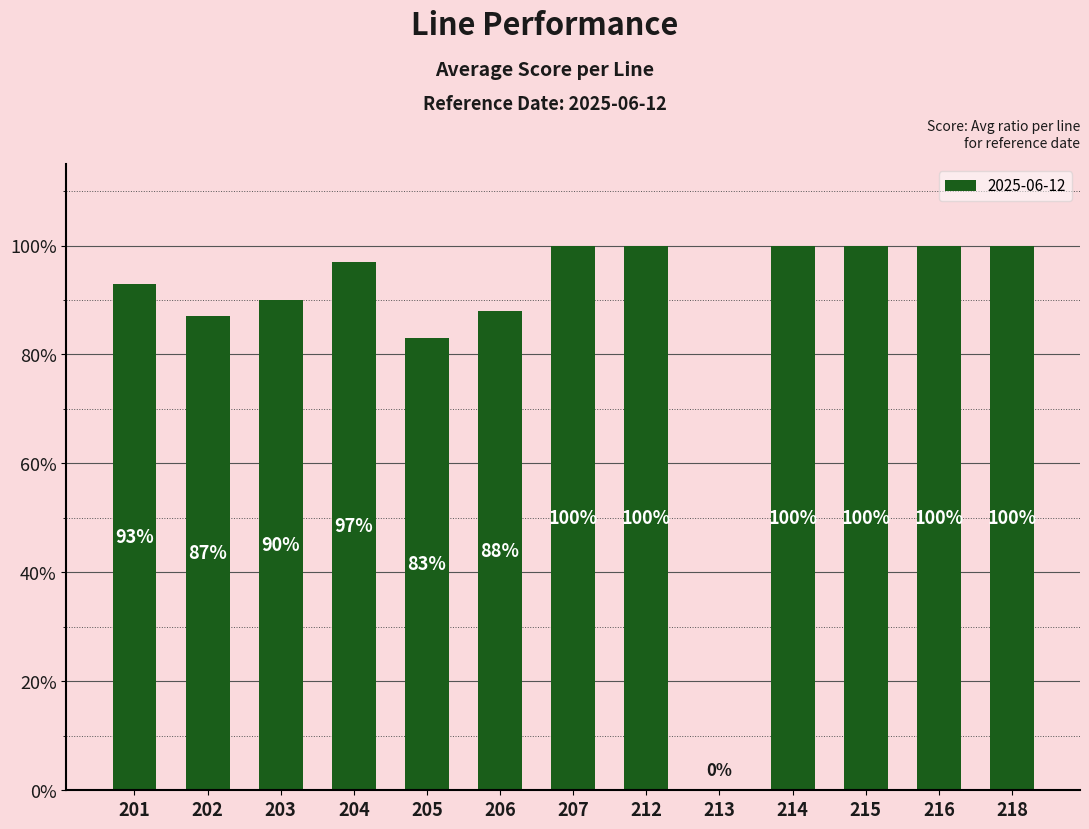

List the labels in order of value, largest first.

207, 212, 214, 215, 216, 218, 204, 201, 203, 206, 202, 205, 213